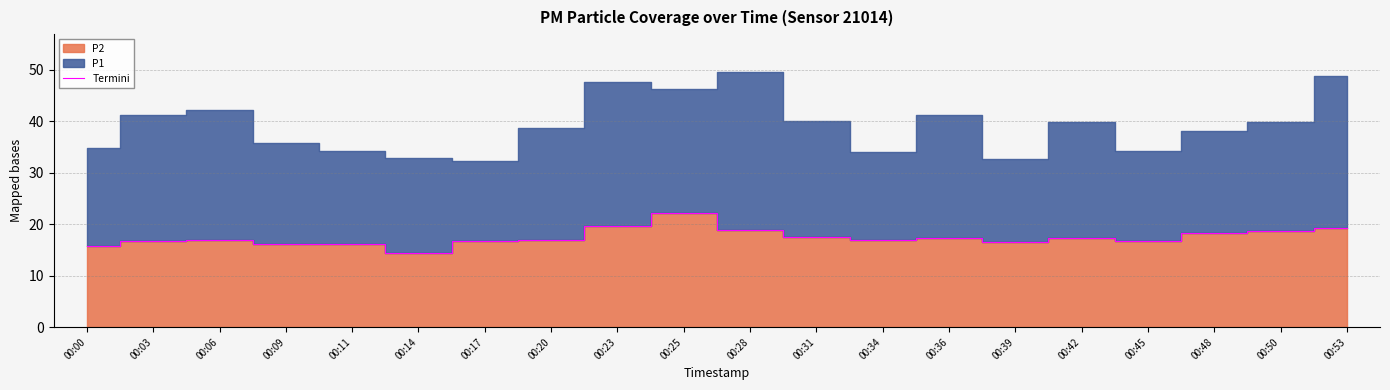

Is it true that the value at 00:50 is 31.1?

False